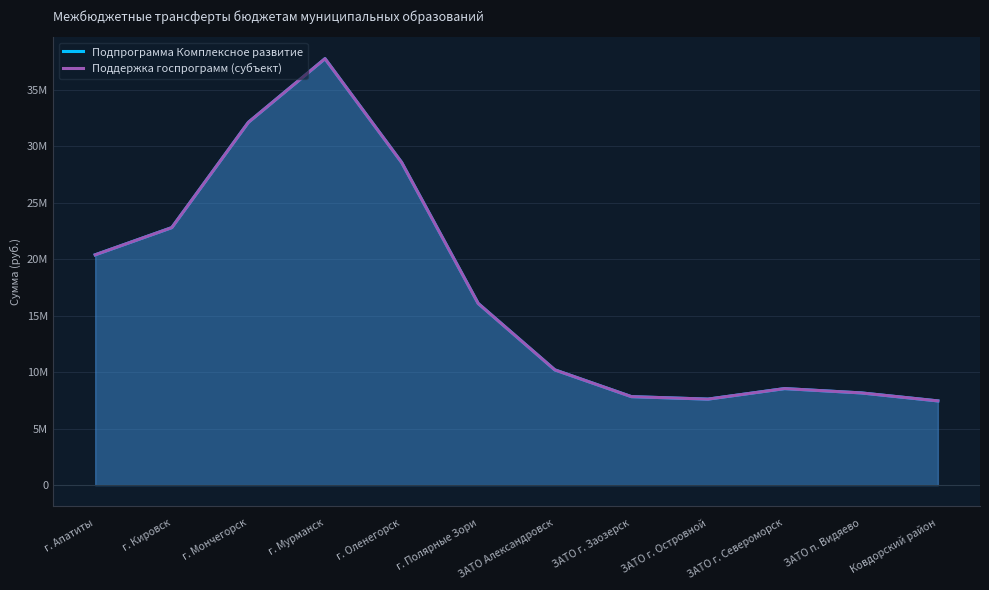

Which series has the largest range (max minus min)?

Подпрограмма Комплексное развитие